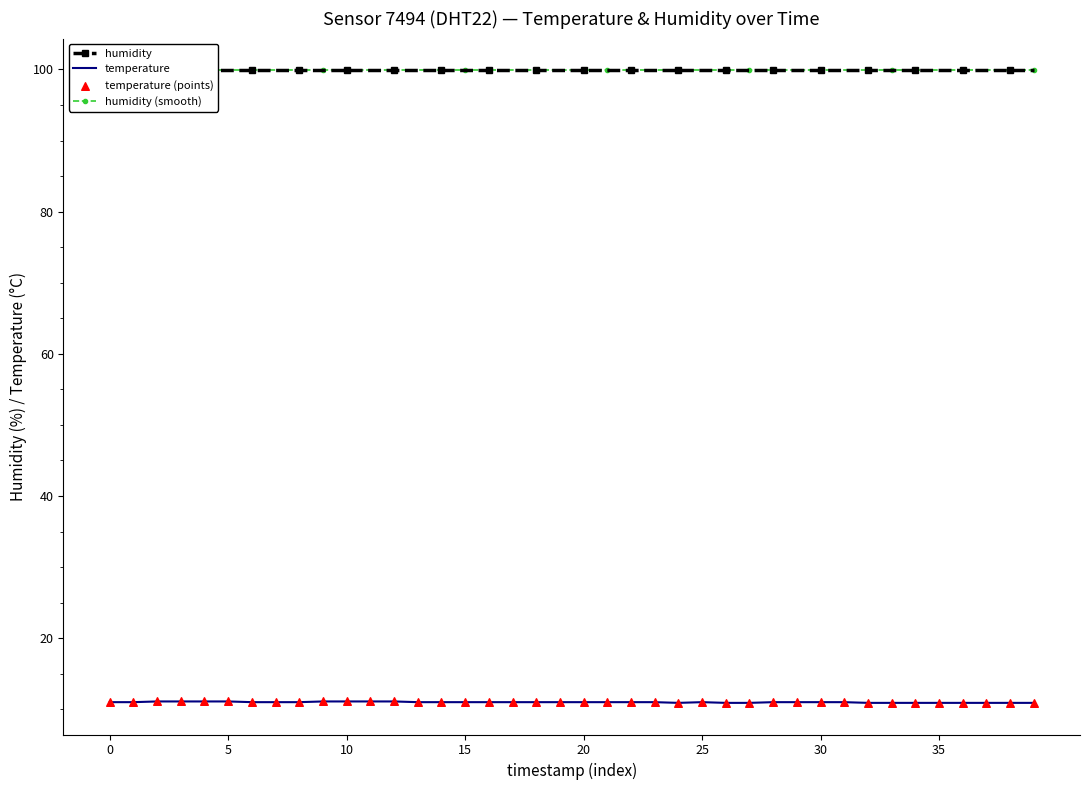

Which series reaches the minimum Y coordinate?

temperature